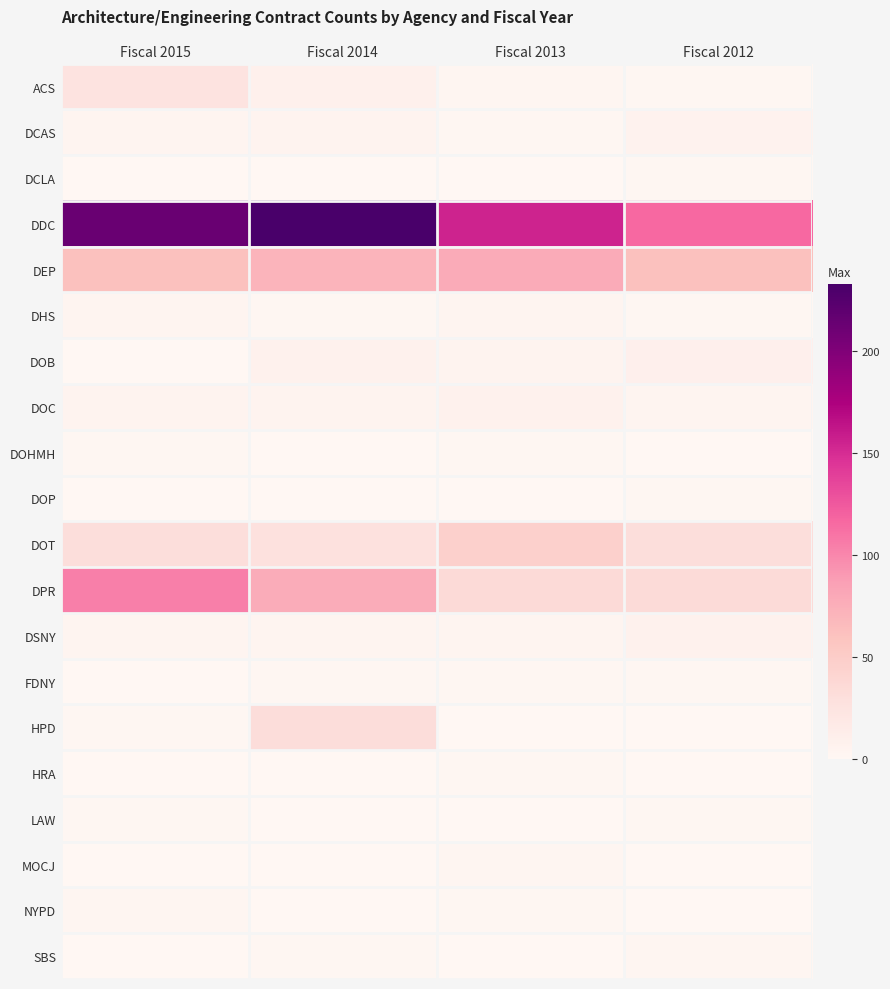

How many series are shown in this chart?

20